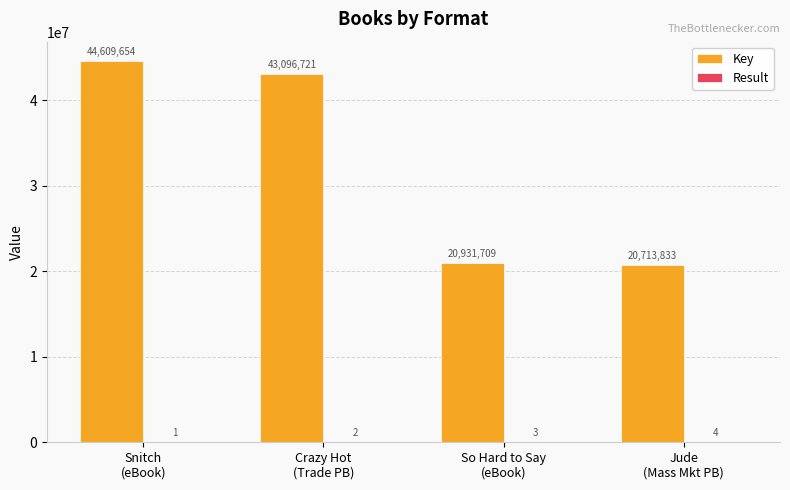

Does the chart contain stacked bars?

No